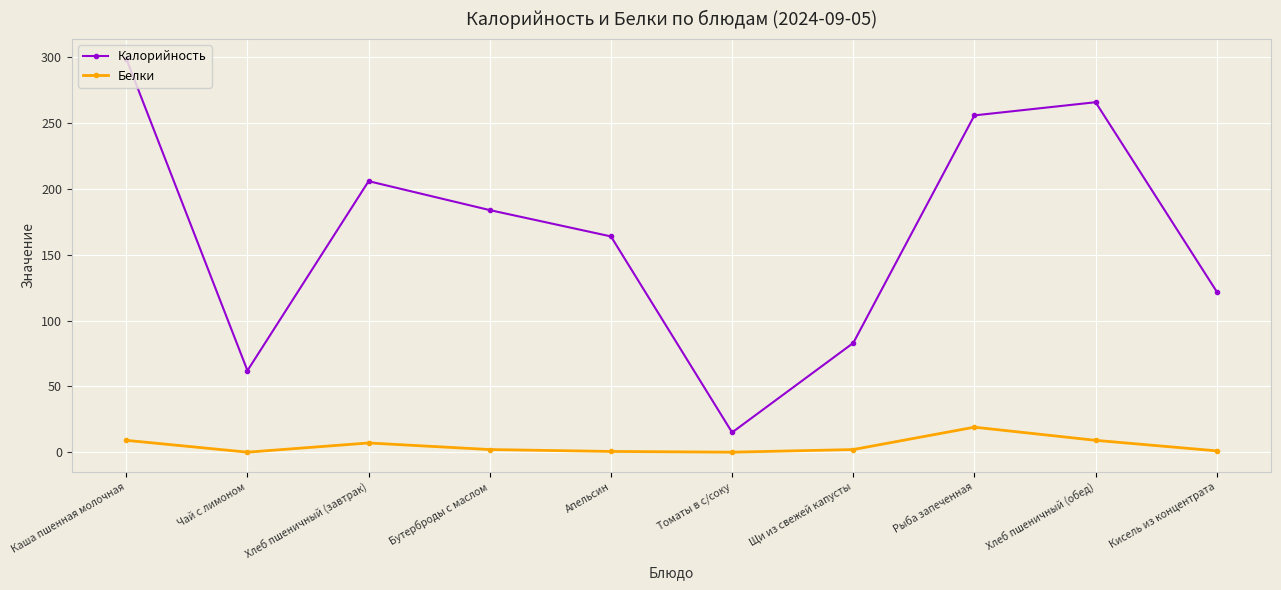

Where is the first local maximum for Калорийность?

Хлеб пшеничный (завтрак)